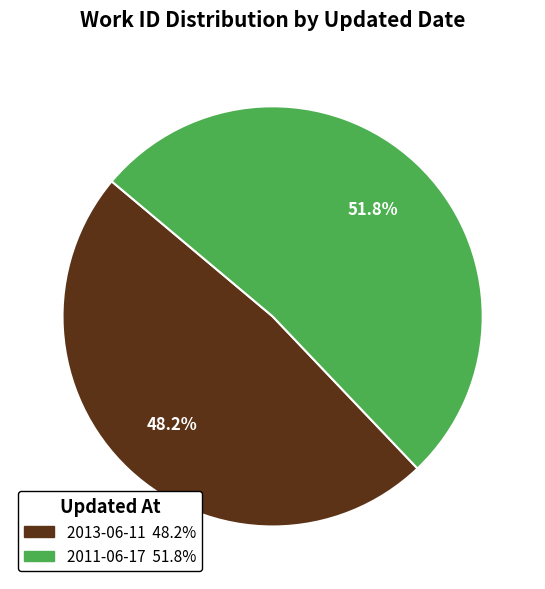

To the nearest percent, what is the difference between the largest and smallest slice percentages?

4%